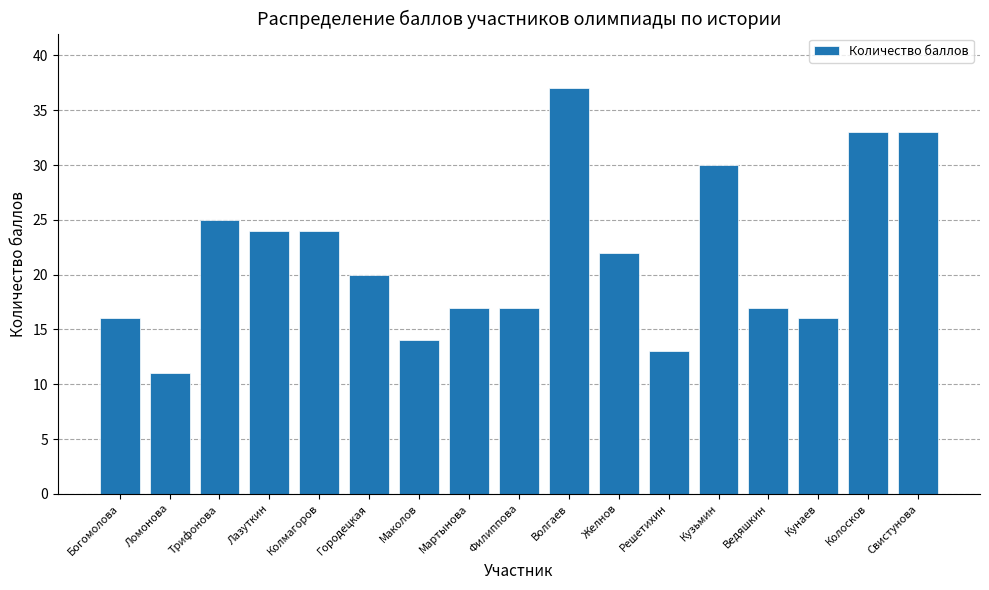

What is the difference between the maximum and minimum values?

26